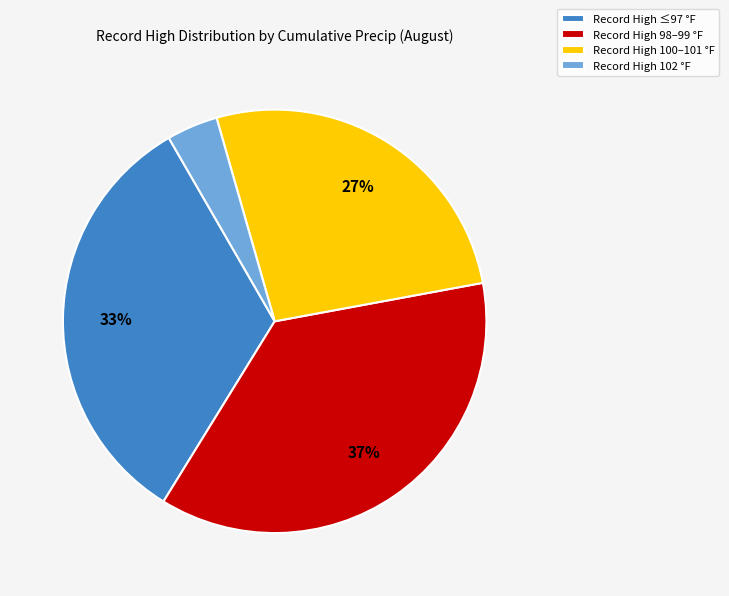

What is the ratio of the value at Record High 98–99 °F to the value at Record High 100–101 °F?

1.4